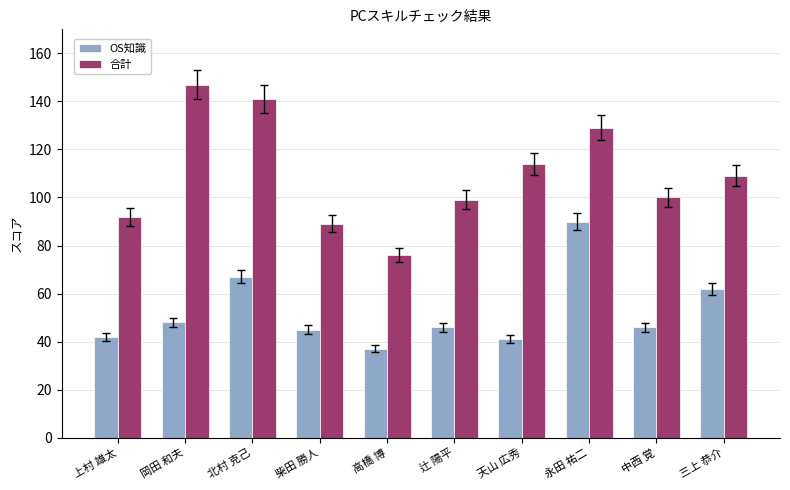

Where does the 合計 series first go above 109?

岡田 和夫